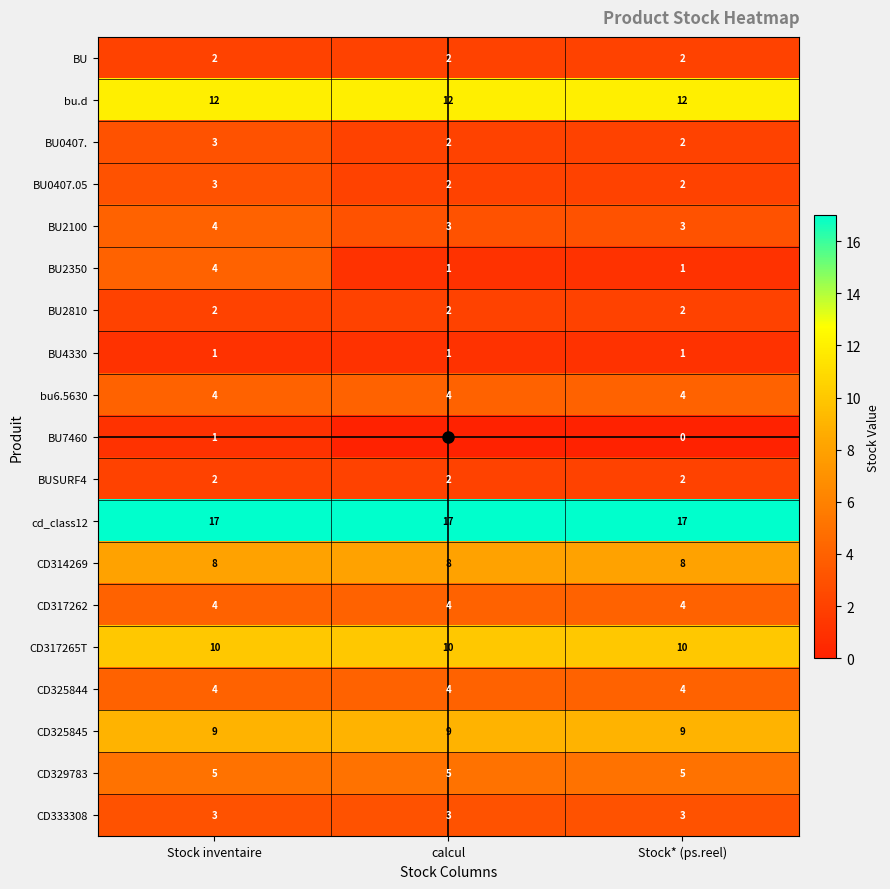

What is the highest value of the BU0407. series?

3